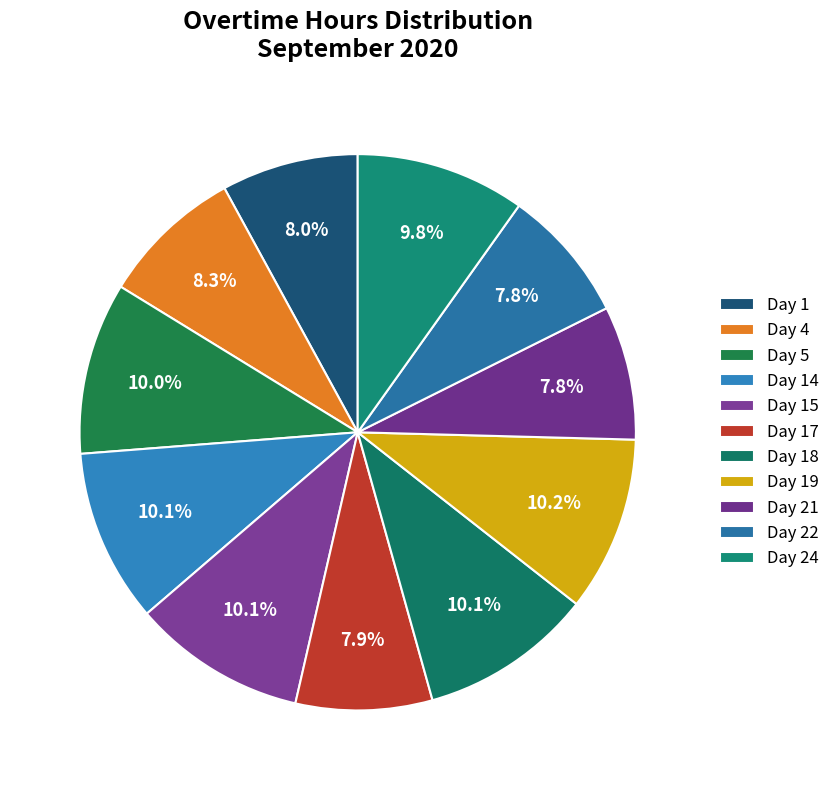

How many slices are in this pie chart?

11